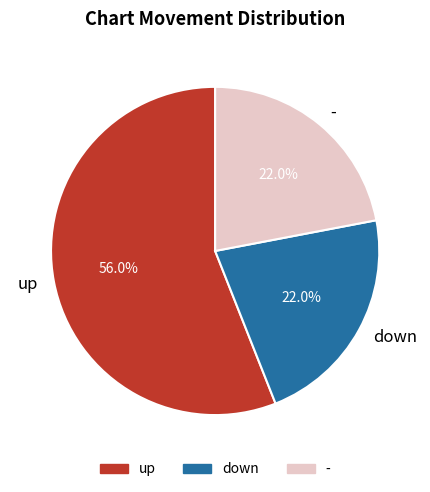

Which has a higher value, up or down?

up